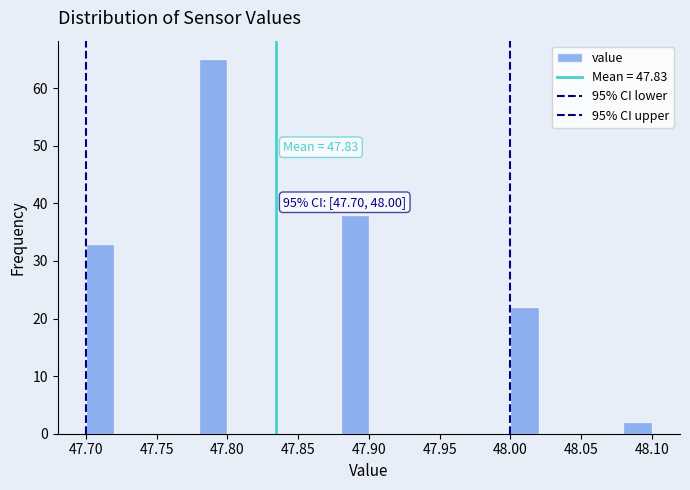

Which range on the x-axis has the tallest bar?

47.78 to 47.80